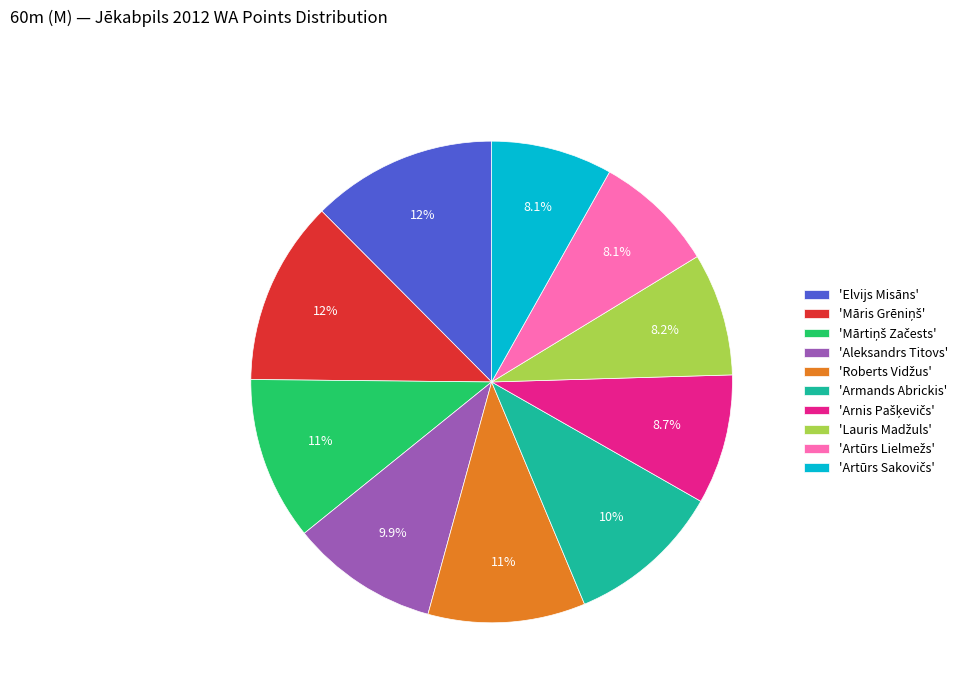

Is 'Elvijs Misāns' the majority of the pie?

No